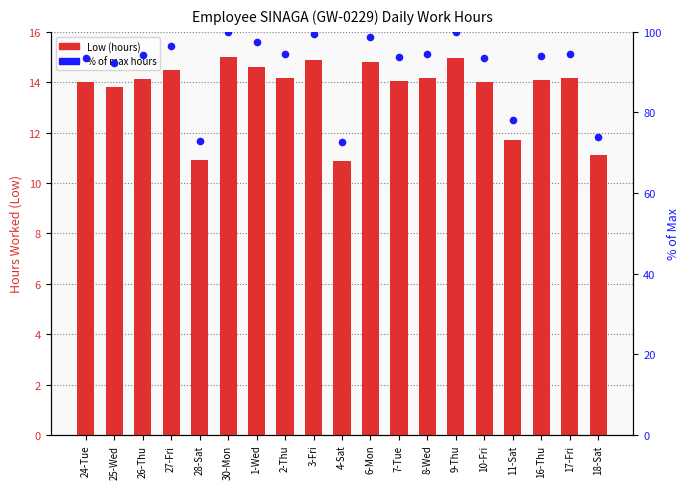

At which category is the sum across all series the highest?

30-Mon